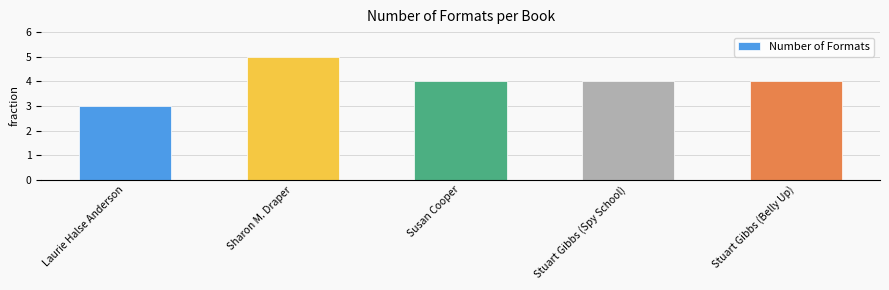

What is the ratio of the value at Stuart Gibbs (Spy School) to the value at Susan Cooper?

1.0